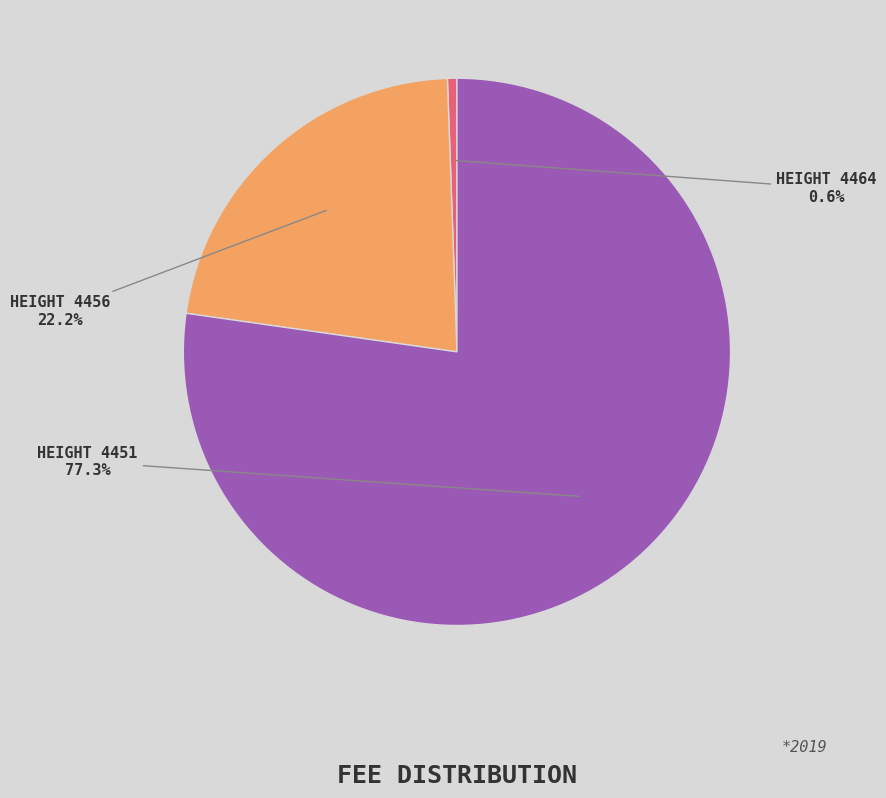

Which slice is the largest?

HEIGHT 4451